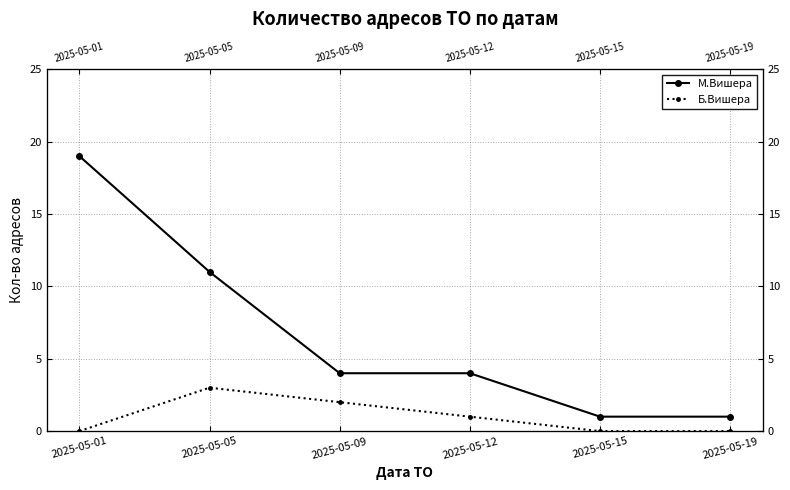

True or false: М.Вишера and Б.Вишера cross at least once.

False